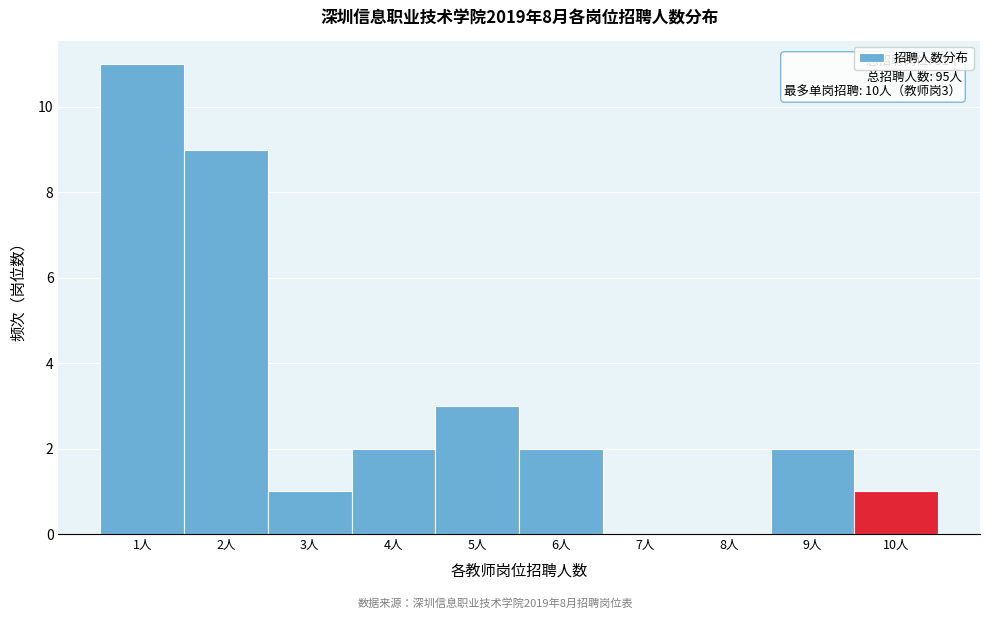

Which range on the x-axis has the tallest bar?

0.5 to 1.5